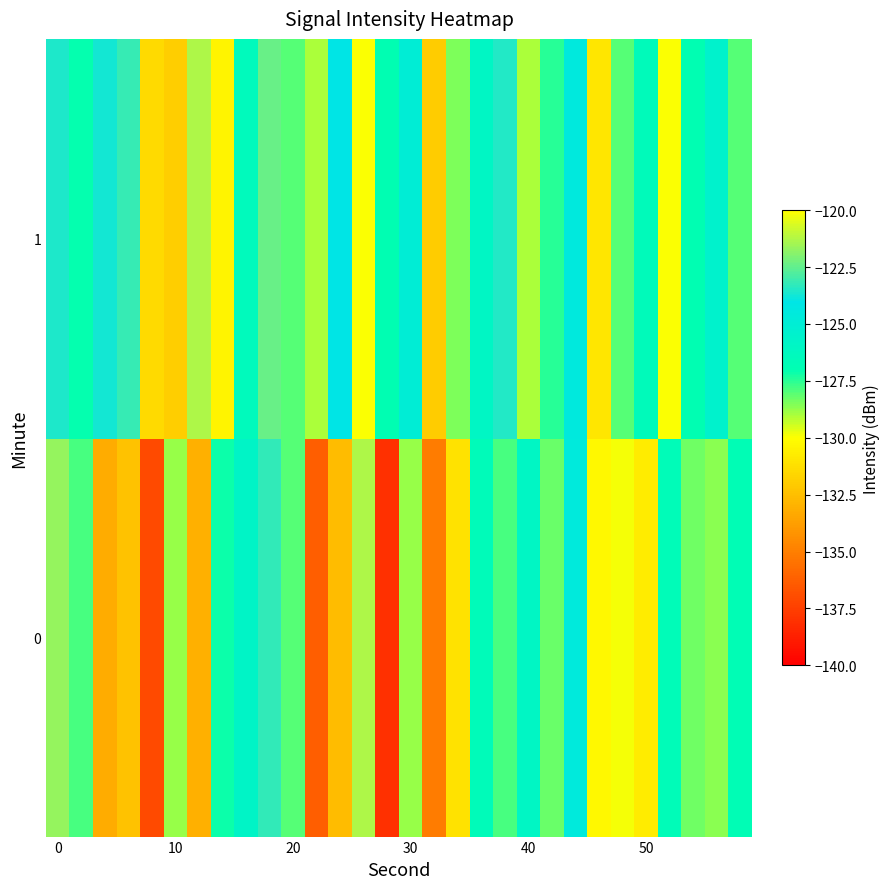

How many categories are shown in the chart?

30